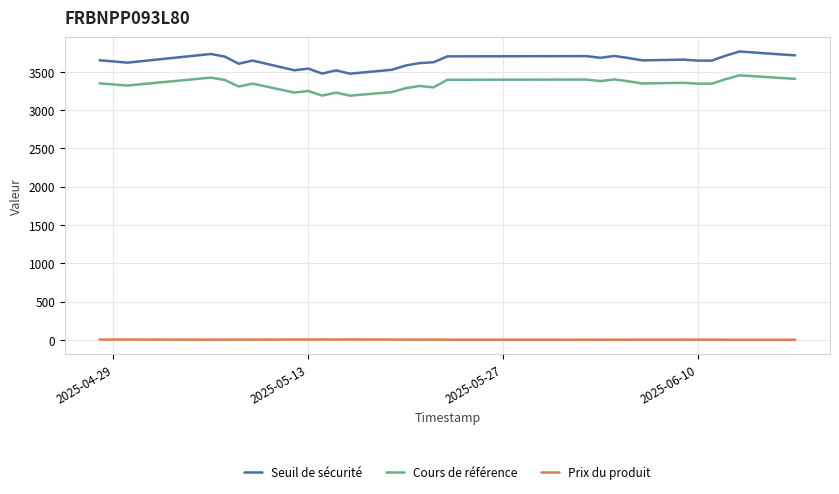

What is the maximum value for Prix du produit?

6.3